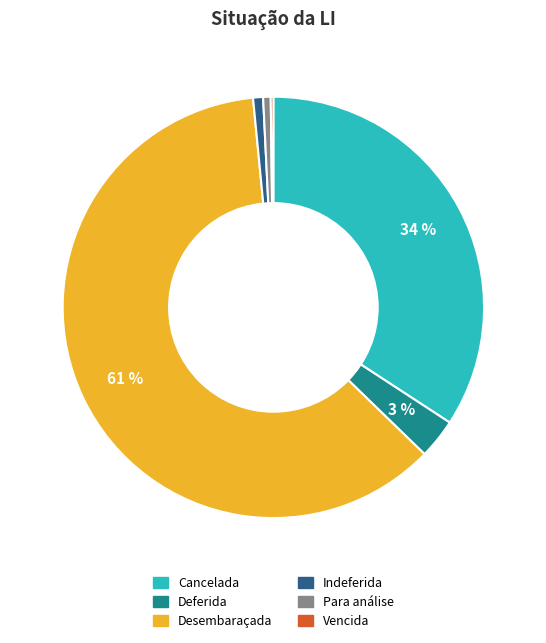

True or false: Cancelada accounts for 34% of the total.

True